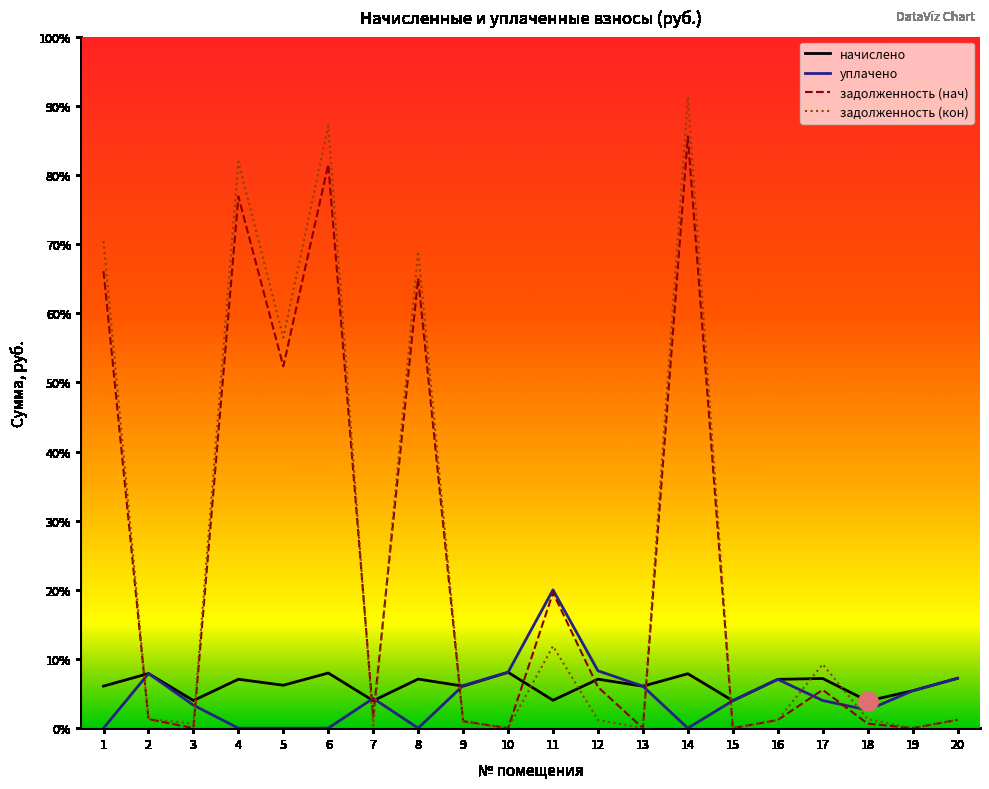

Where does the начислено series first go above 1764?

2